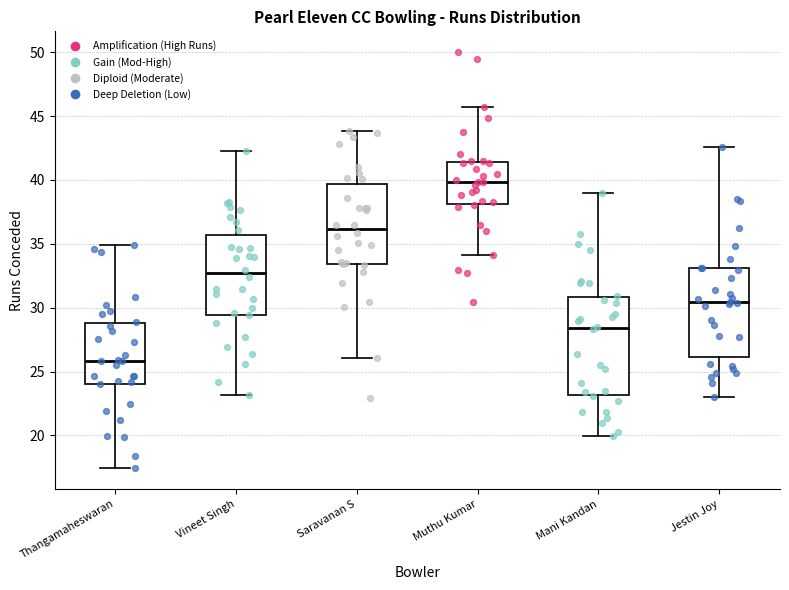

Which box's median line is the lowest?

Thangamaheswaran